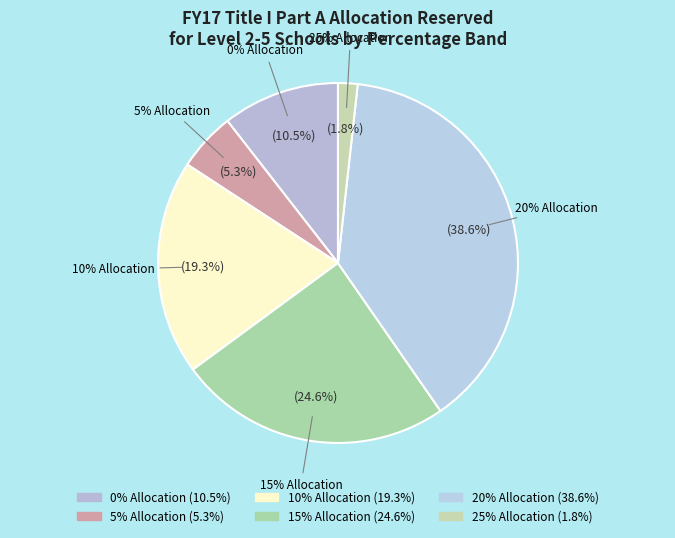

To the nearest percent, what is the average slice percentage?

17%